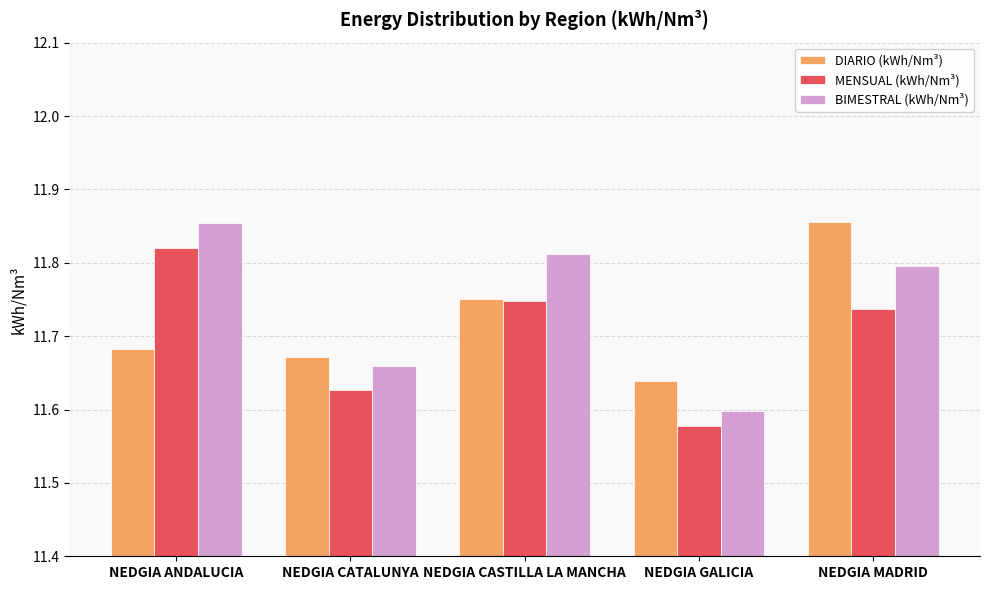

At which label does MENSUAL (kWh/Nm³) reach its peak?

NEDGIA ANDALUCIA